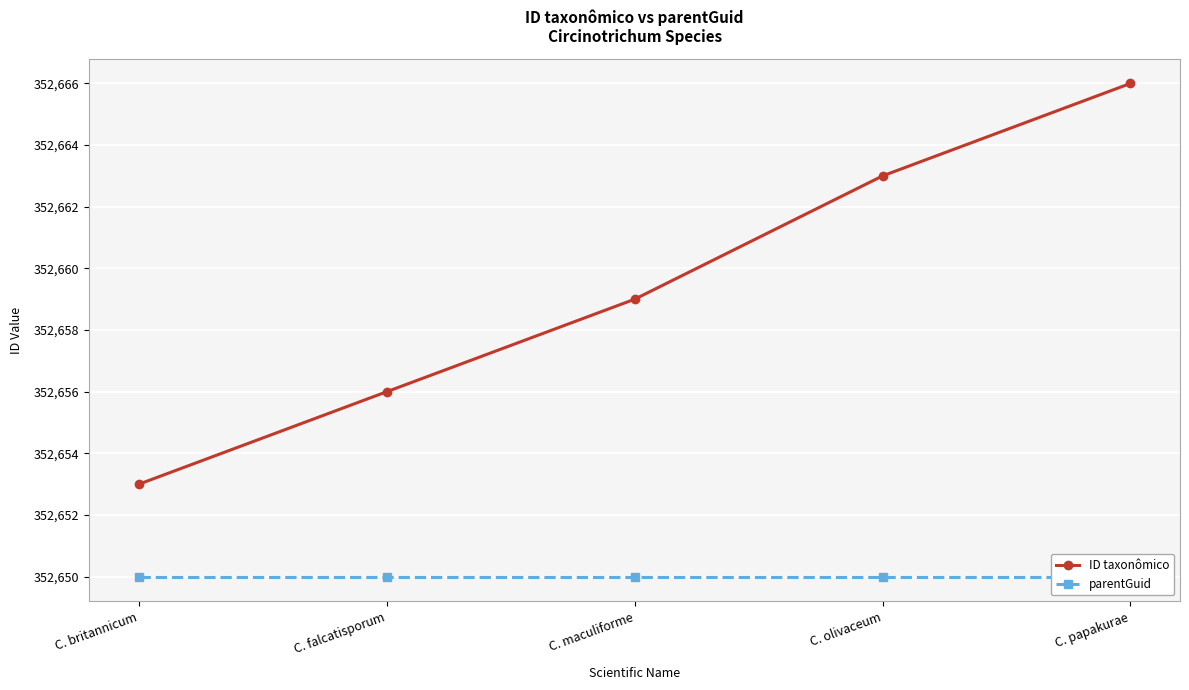

Which has a higher value, C. britannicum or C. falcatisporum?

C. falcatisporum